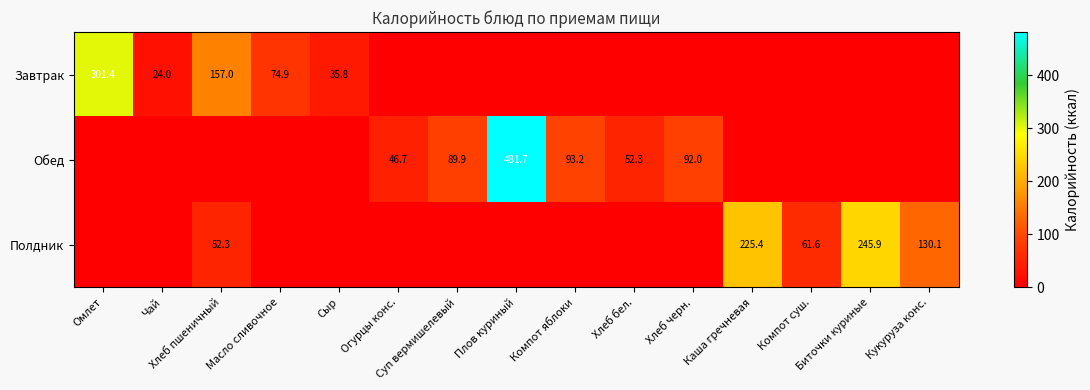

How many categories are shown in the chart?

15